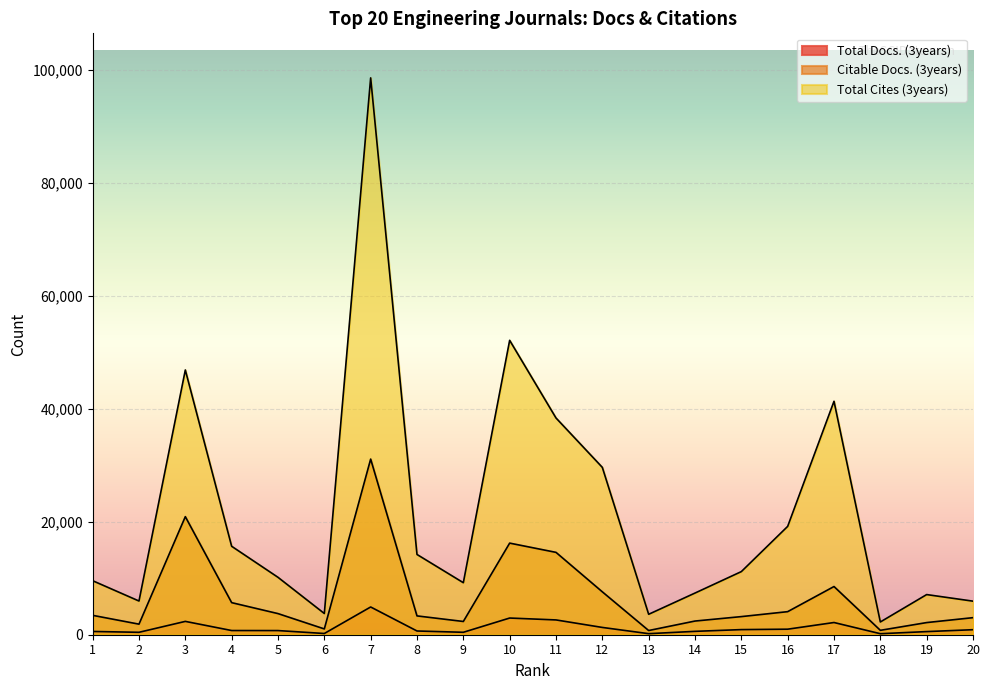

How many lines are shown in the chart?

3